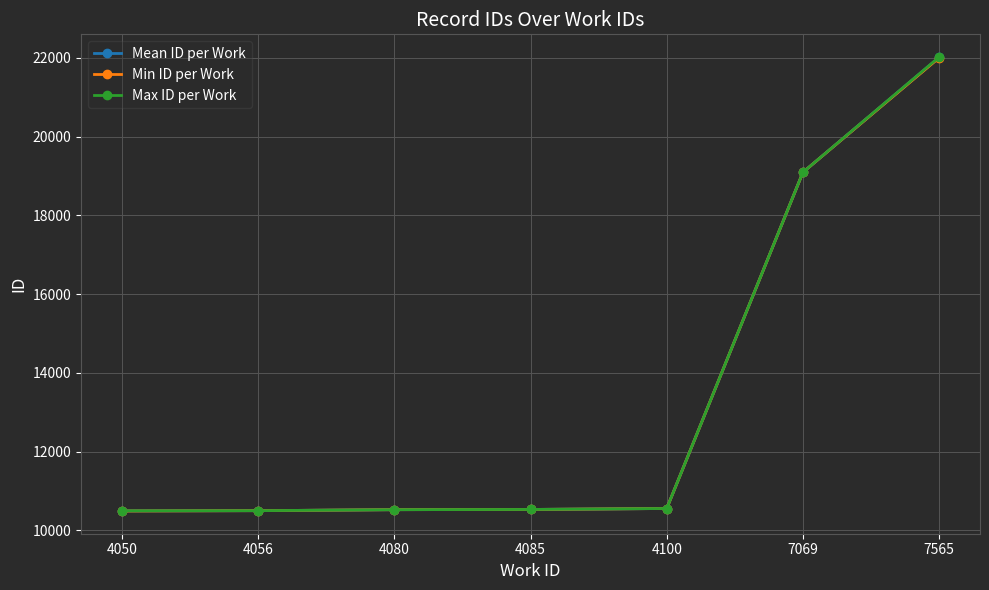

Is it true that Max ID per Work equals 19093.0 at 7069?

True